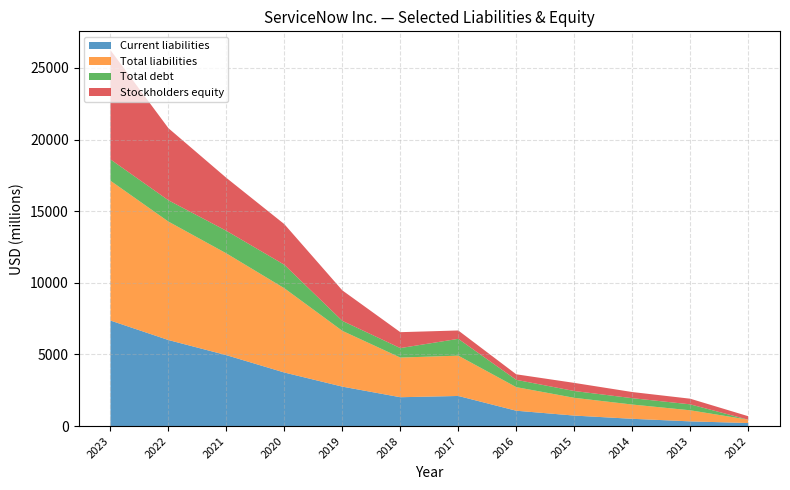

Reading left to right, extract all data points from this chart.

Current liabilities: 2023=7365	2022=6005	2021=4949	2020=3737	2019=2753	2018=2013	2017=2101	2016=1071	2015=732	2014=507	2013=328	2012=212
Total liabilities: 2023=9759	2022=8267	2021=7103	2020=5881	2019=3894	2018=2768	2017=2814	2016=1647	2015=1240	2014=996	2013=774	2012=235
Total debt: 2023=1488	2022=1486	2021=1576	2020=1640	2019=695	2018=662	2017=1173	2016=508	2015=475	2014=444	2013=415	2012=0
Stockholders equity: 2023=7628	2022=5032	2021=3695	2020=2834	2019=2128	2018=1111	2017=584	2016=387	2015=567	2014=429	2013=394	2012=243